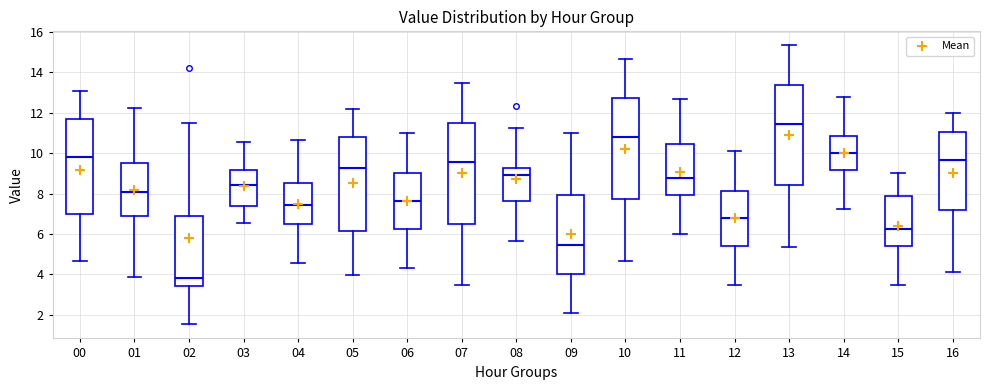

Reading left to right, transcribe this box plot: for each box, give where its median line is, the range the box spans, and where its two whiskers end, as read against the y-axis. The values are not printed on the chart, so give them approximately, as read against the axis.

00: median 9.8, box 7.0 to 11.6, whiskers 4.6 to 13.0
01: median 8.0, box 6.8 to 9.4, whiskers 3.8 to 12.2
02: median 3.8, box 3.4 to 6.8, whiskers 1.6 to 11.4
03: median 8.4, box 7.4 to 9.2, whiskers 6.6 to 10.6
04: median 7.4, box 6.6 to 8.6, whiskers 4.6 to 10.6
05: median 9.2, box 6.2 to 10.8, whiskers 4.0 to 12.2
06: median 7.6, box 6.2 to 9.0, whiskers 4.4 to 11.0
07: median 9.6, box 6.6 to 11.6, whiskers 3.4 to 13.4
08: median 9.0, box 7.6 to 9.2, whiskers 5.6 to 11.2
09: median 5.4, box 4.0 to 8.0, whiskers 2.2 to 11.0
10: median 10.8, box 7.8 to 12.8, whiskers 4.6 to 14.6
11: median 8.8, box 8.0 to 10.4, whiskers 6.0 to 12.6
12: median 6.8, box 5.4 to 8.2, whiskers 3.4 to 10.2
13: median 11.4, box 8.4 to 13.4, whiskers 5.4 to 15.4
14: median 10.0, box 9.2 to 10.8, whiskers 7.2 to 12.8
15: median 6.2, box 5.4 to 7.8, whiskers 3.4 to 9.0
16: median 9.6, box 7.2 to 11.0, whiskers 4.2 to 12.0